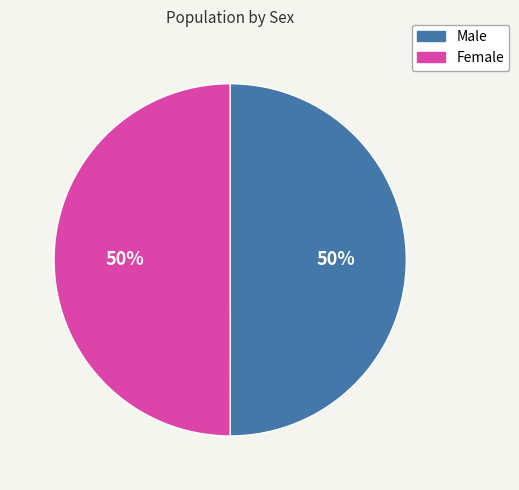

How many slices are in this pie chart?

2